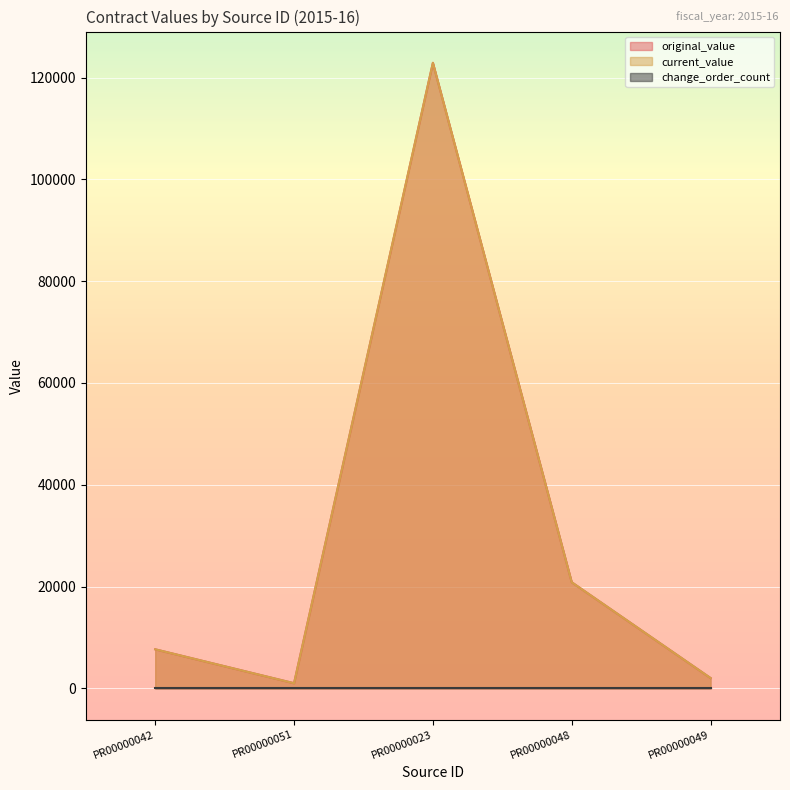

Which category has the highest value across all series?

PR00000023